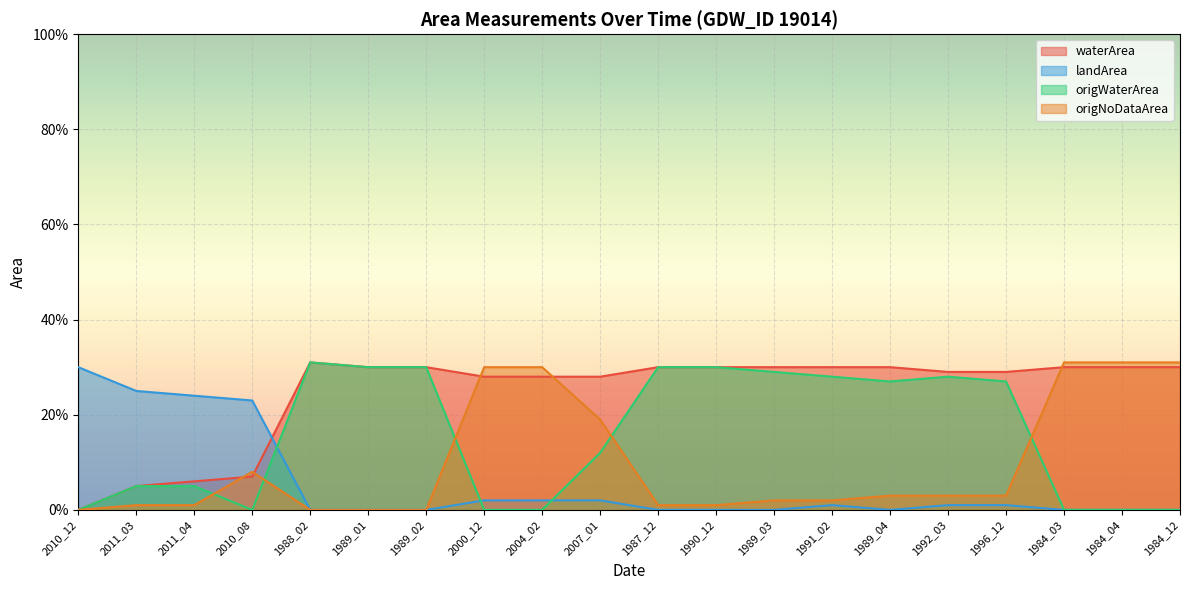

How many series are shown in this chart?

4